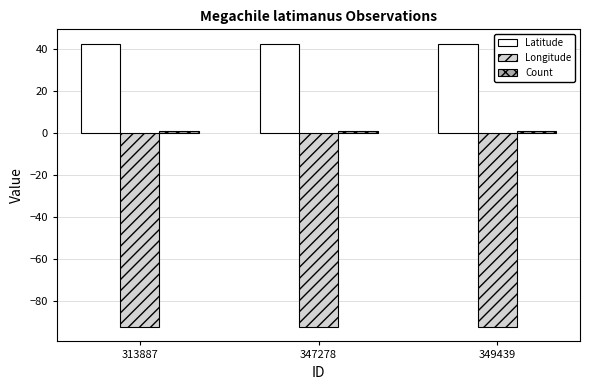

What is the greatest value displayed?

42.5